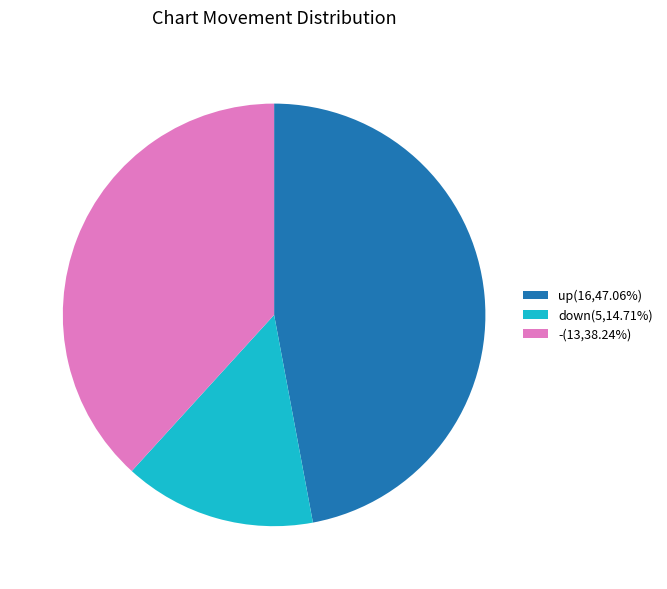

The - slice represents 38% of the pie. True or false?

True